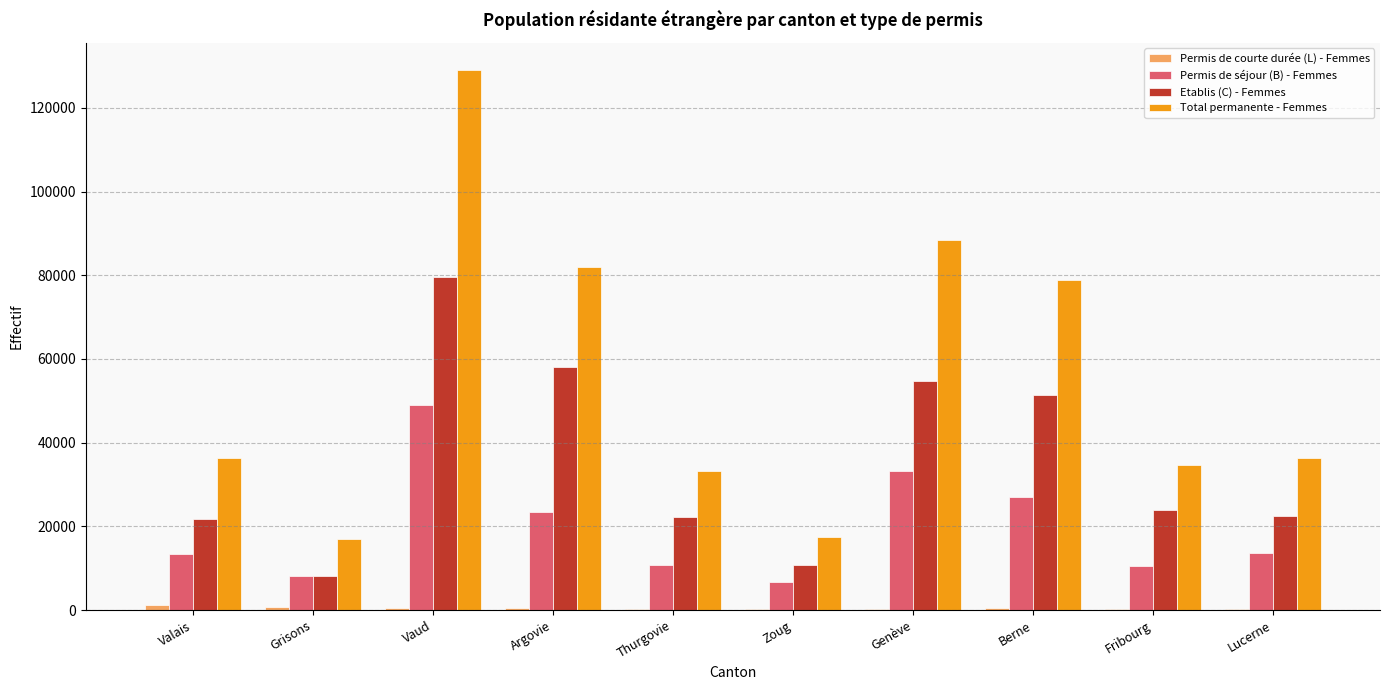

Which series has the largest total across all categories?

Total permanente - Femmes